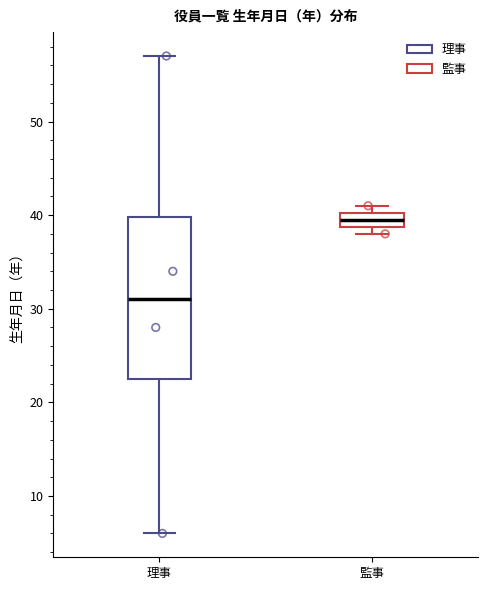

Which box has the highest median line?

監事